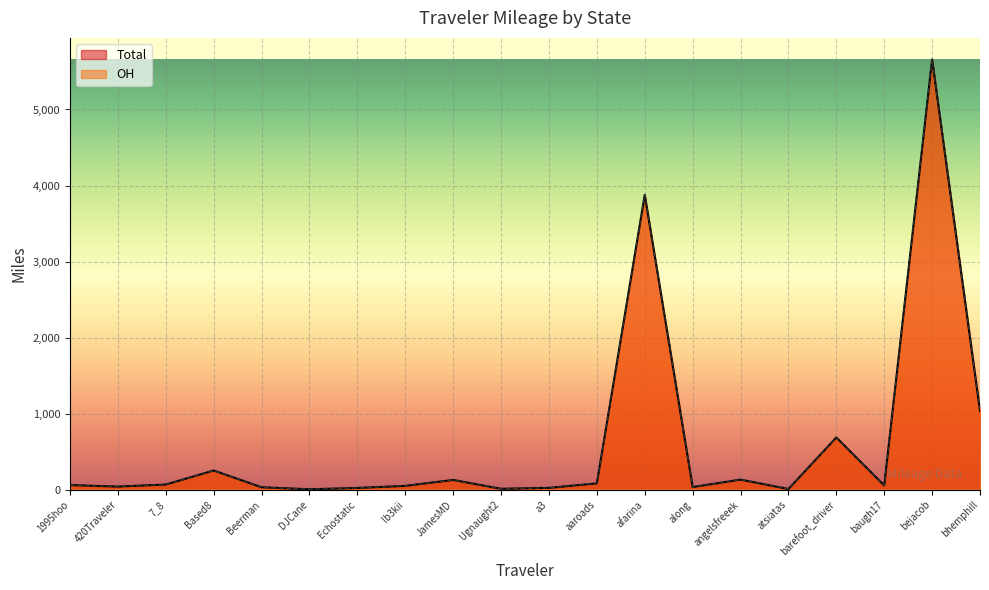

How many data points in Total are less than 61?

10